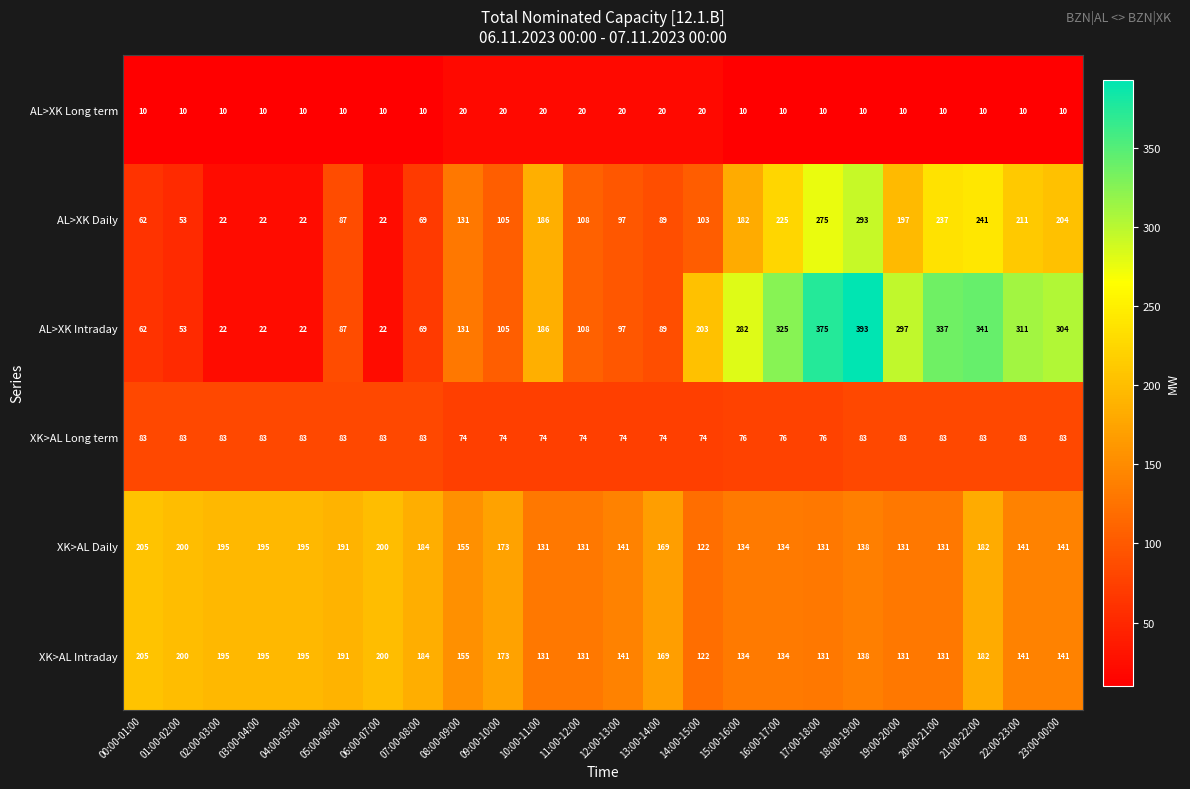

What is the maximum value for AL>XK Daily?

293